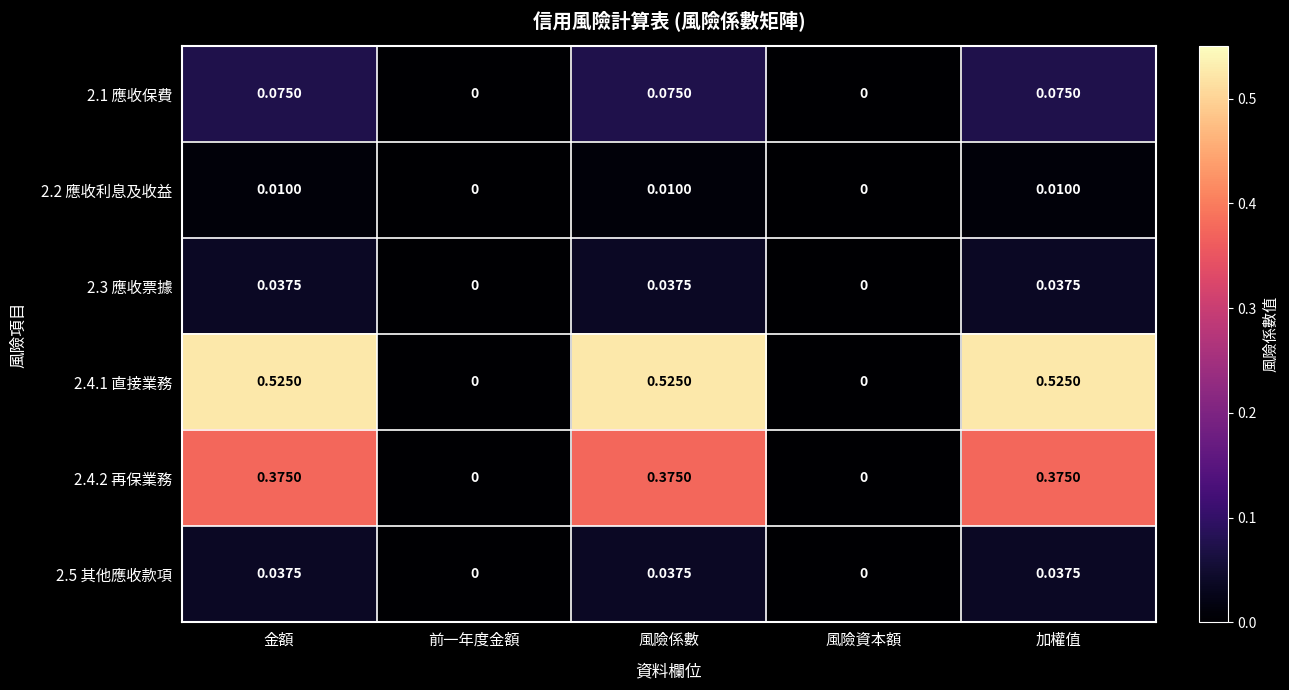

Is the value of 2.5 其他應收款項 at 前一年度金額 greater than the value of 2.4.1 直接業務 at 加權值?

No